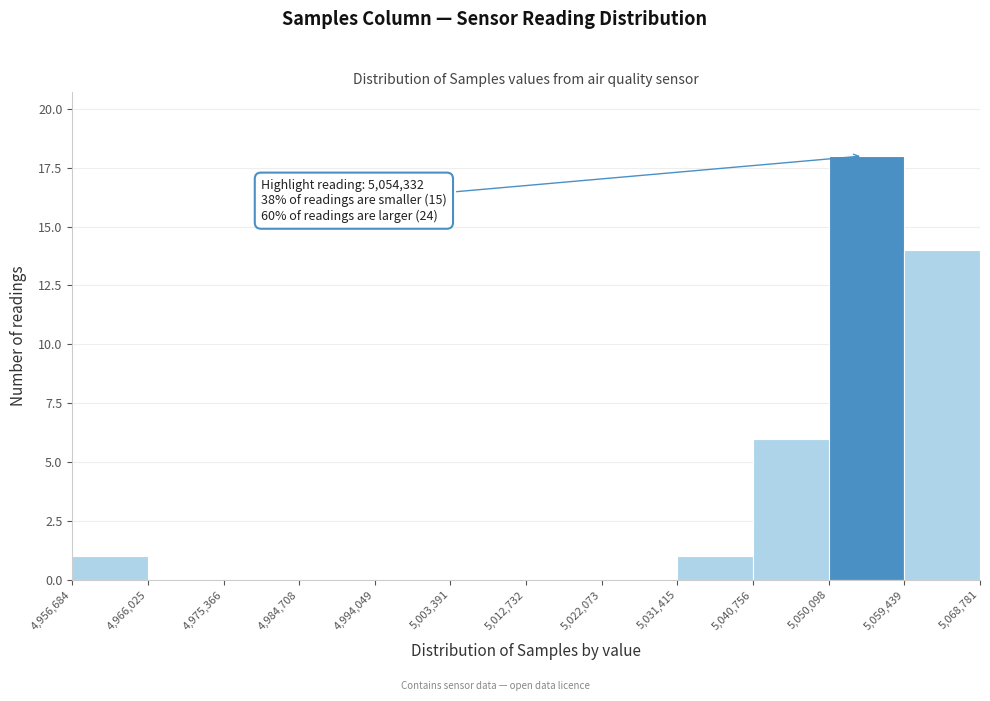

Which range on the x-axis has the tallest bar?

5,050,098 to 5,059,439